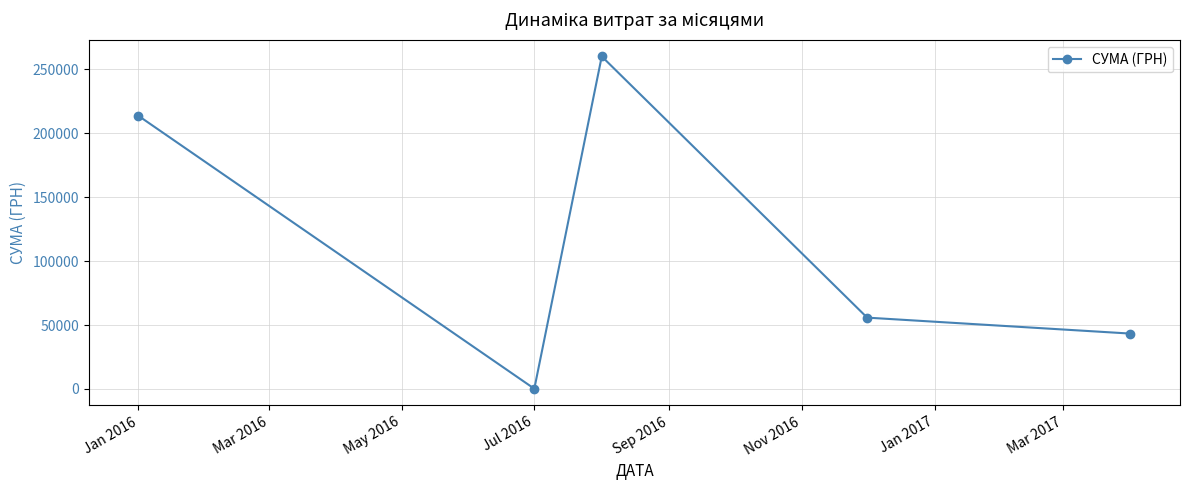

Reading left to right, what are all the values shown in this chart?

213504.4	200.0	259895.2	55765.0	43293.0